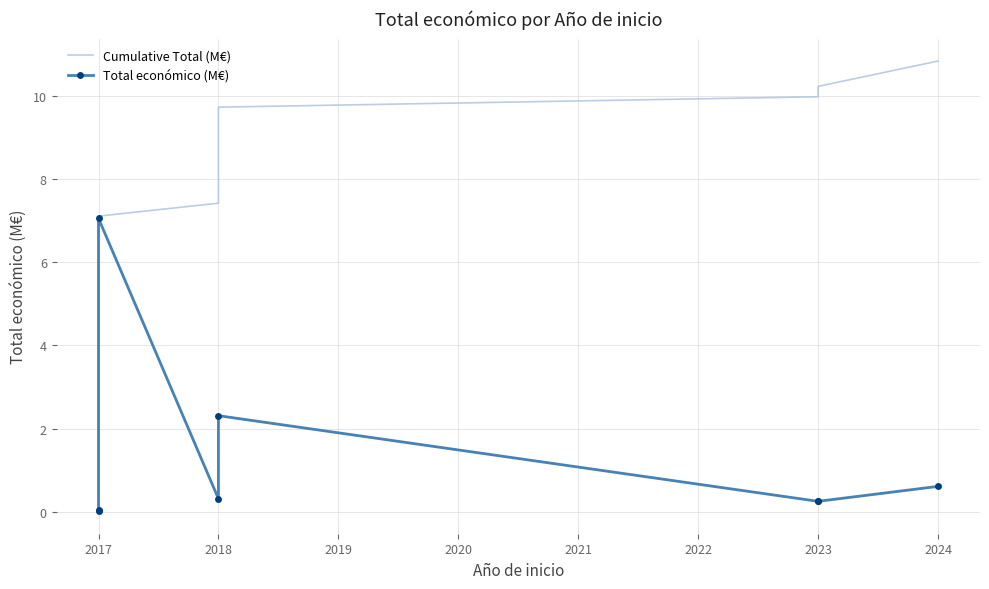

What is the sum of all Cumulative Total (M€) values?

55.4